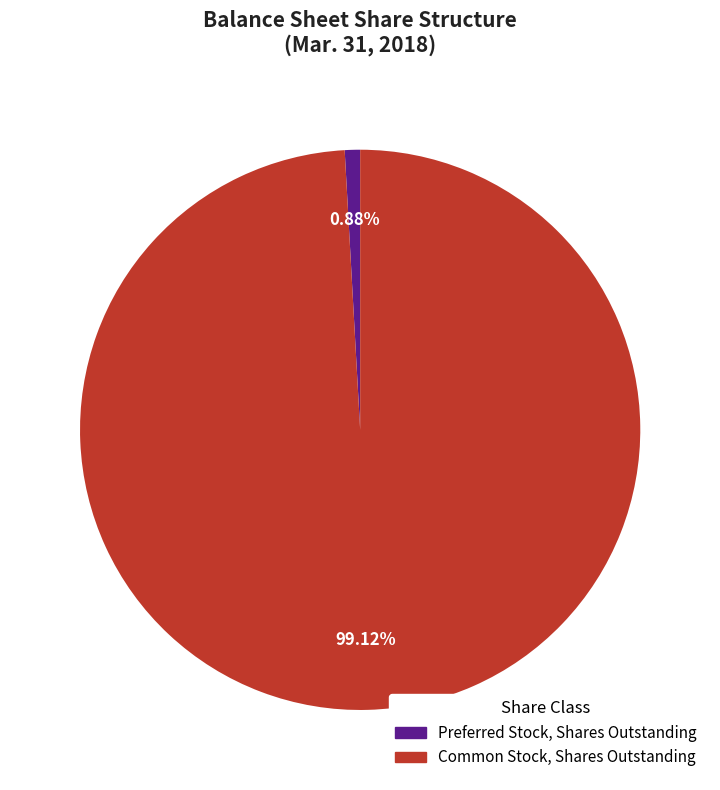

Does any single category account for the majority?

Yes